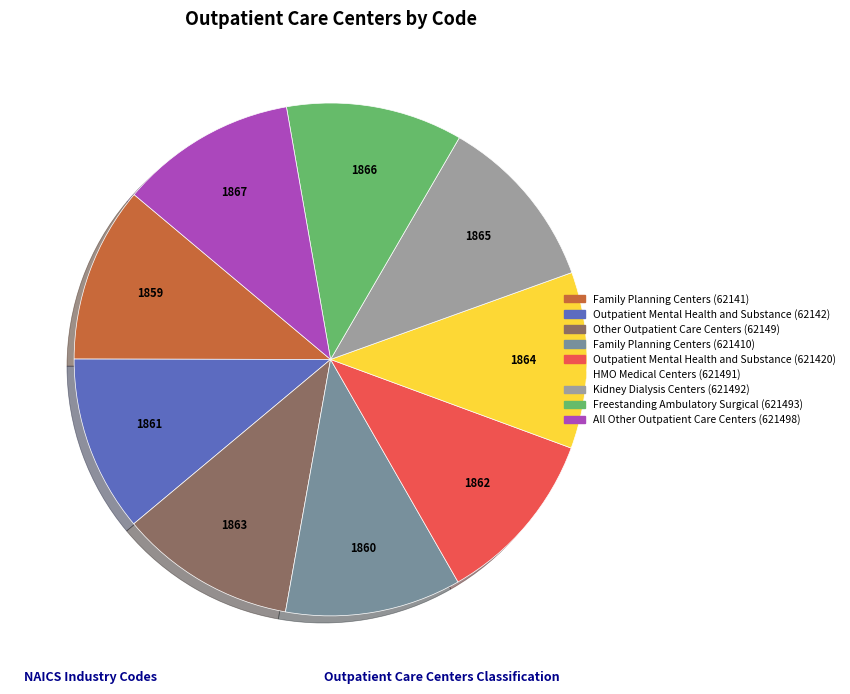

Is there a majority slice in this chart?

No